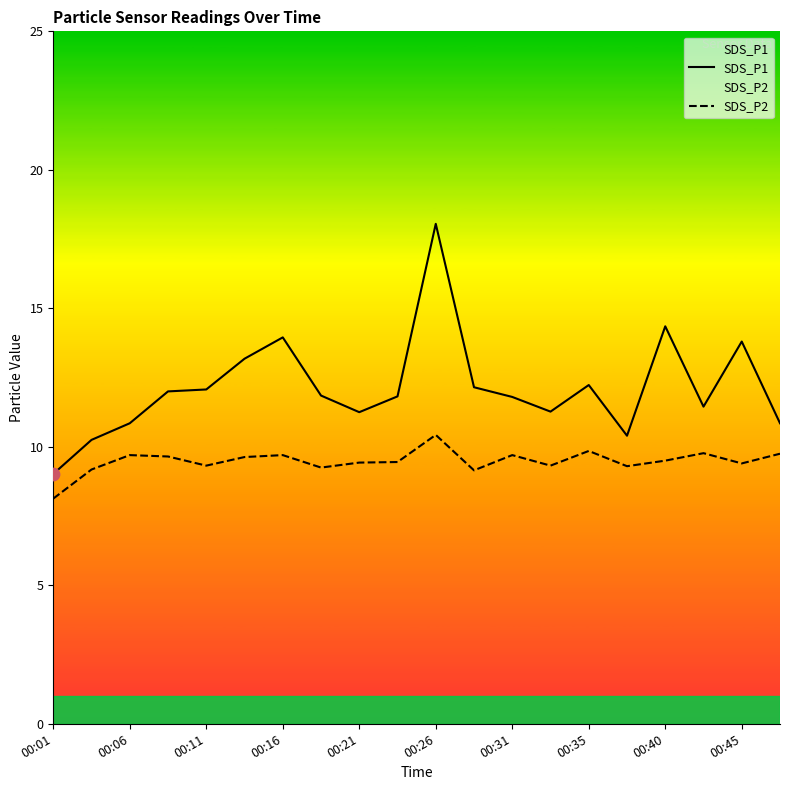

What is the total value across all series at 00:26?

28.5